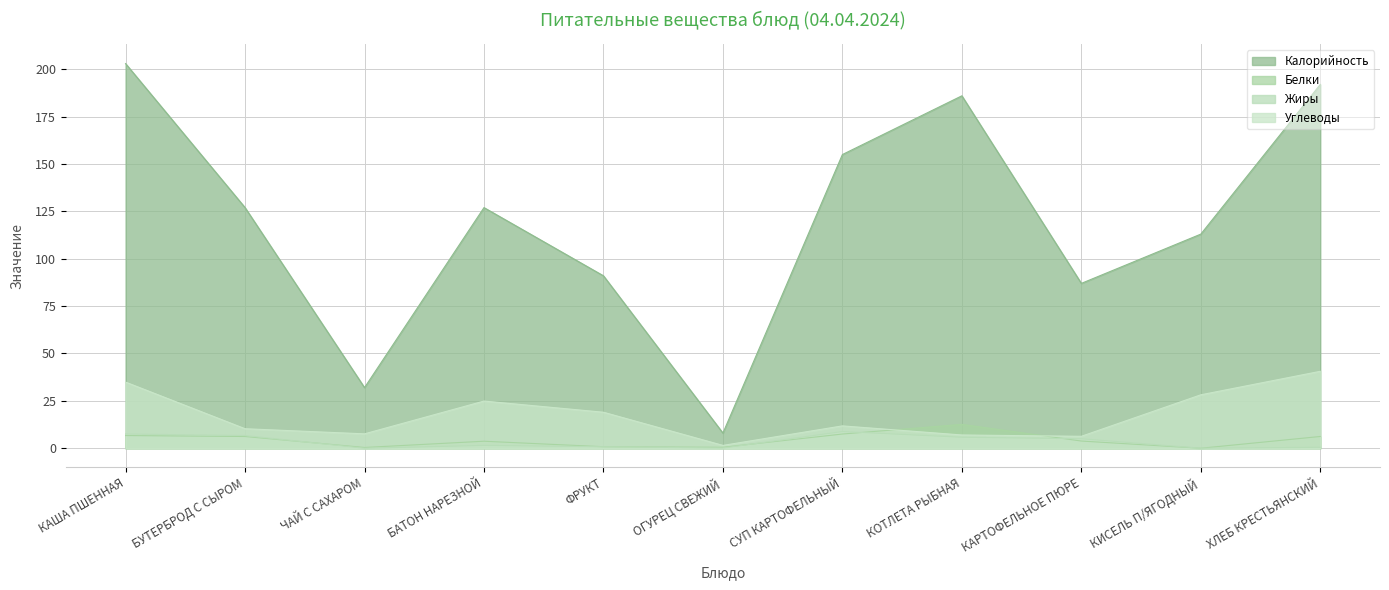

Which series ends up on top after the final intersection of Белки and Жиры?

Жиры